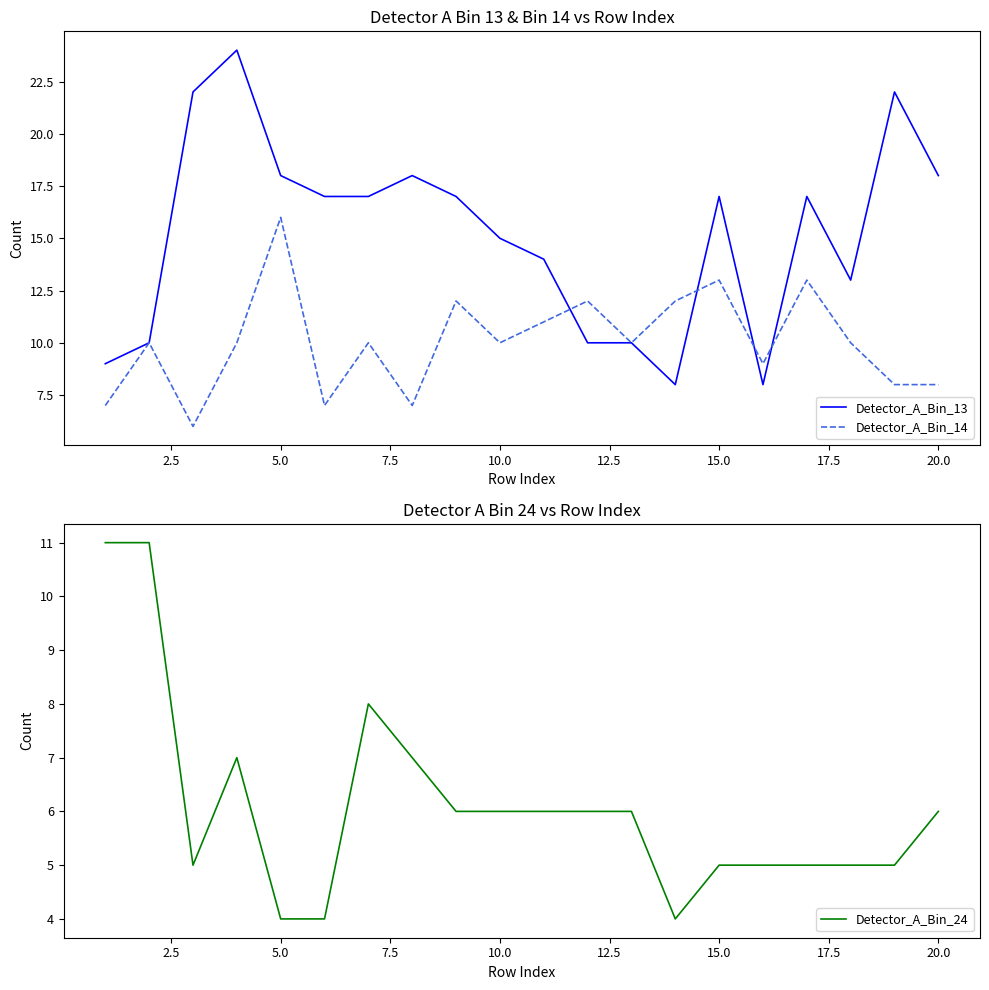

Reading right to left, what are all the values shown in this chart?

Detector_A_Bin_13: 18	22	13	17	8	17	8	10	10	14	15	17	18	17	17	18	24	22	10	9
Detector_A_Bin_14: 8	8	10	13	9	13	12	10	12	11	10	12	7	10	7	16	10	6	10	7
Detector_A_Bin_24: 6	5	5	5	5	5	4	6	6	6	6	6	7	8	4	4	7	5	11	11